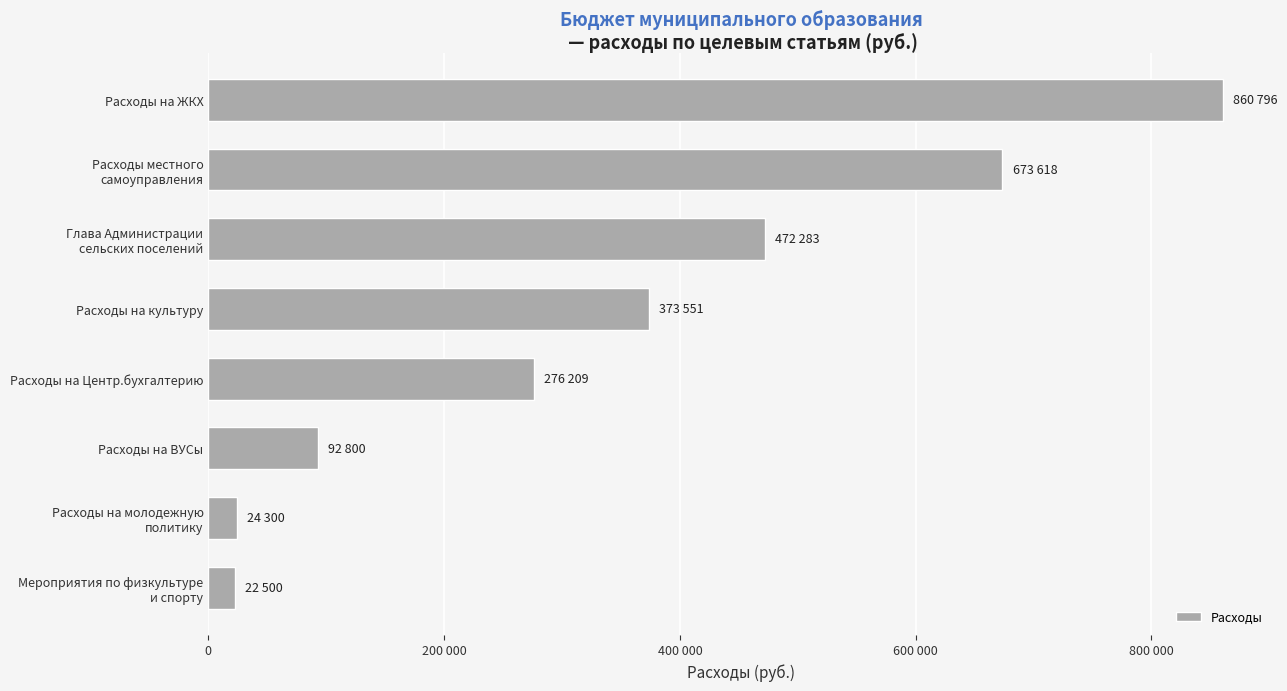

What is the greatest value displayed?

860796.3